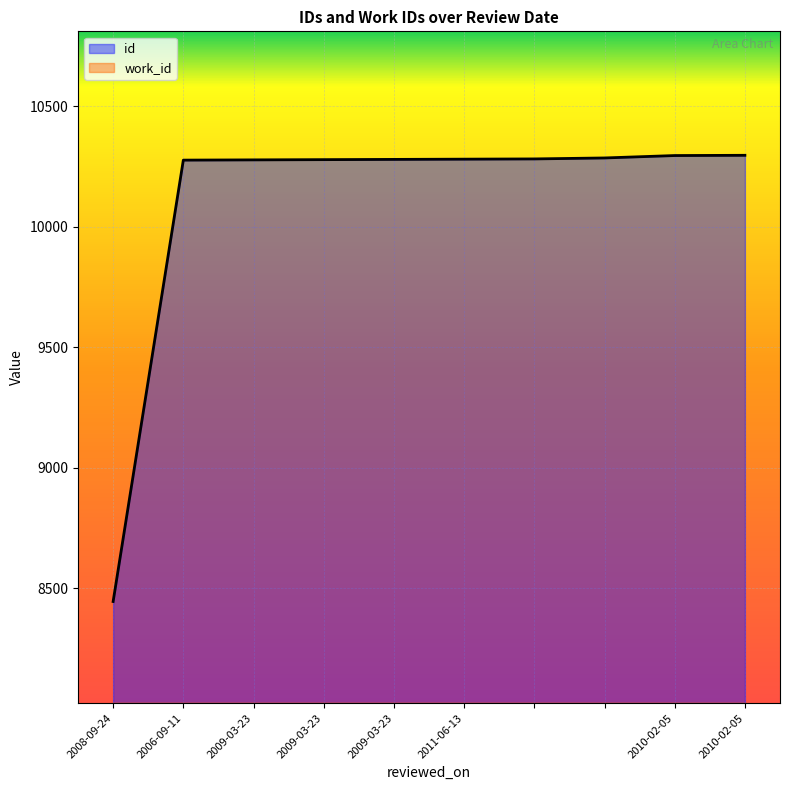

List the labels in order of id value, smallest first.

2008-09-24, 2006-09-11, 2009-03-23, 2009-03-23, 2009-03-23, 2011-06-13, , , 2010-02-05, 2010-02-05